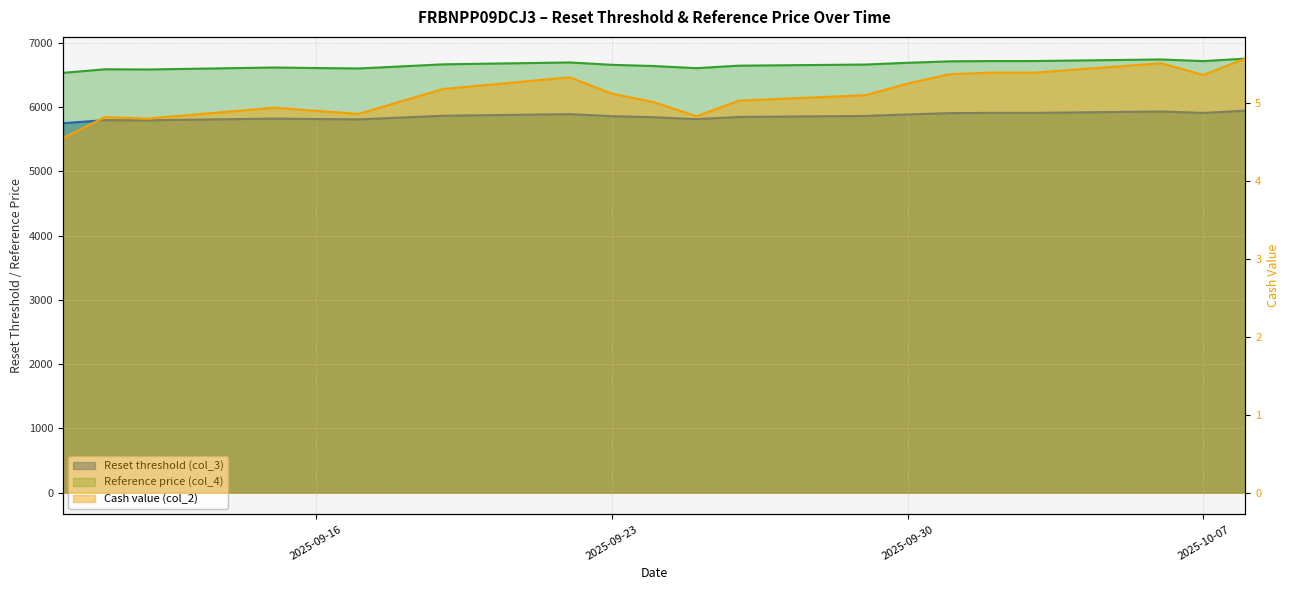

Is the value of Reset threshold (col_3) at 6 greater than the value of Reference price (col_4) at 2025-09-16?

No